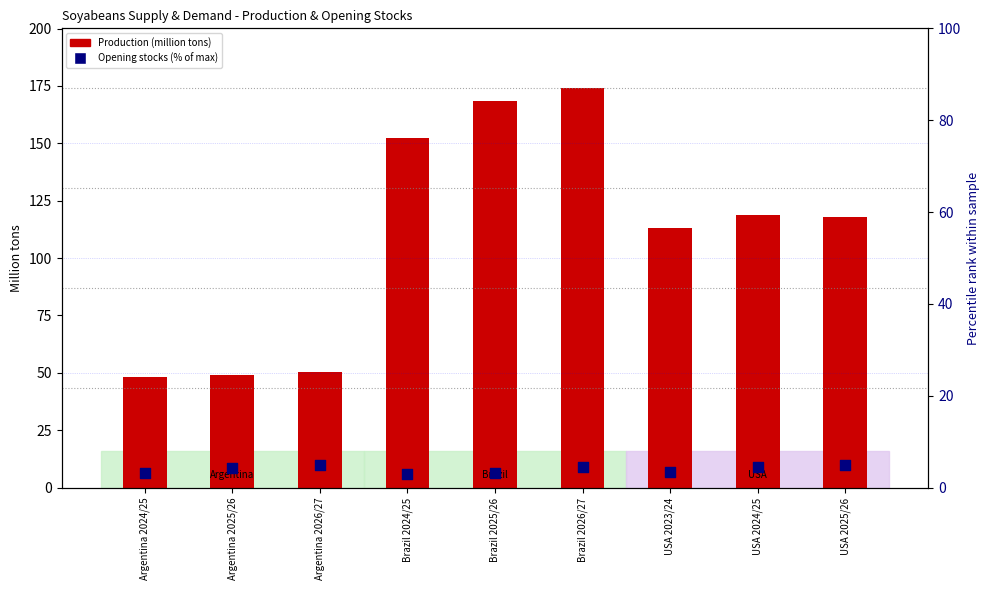

Is the value of Opening stocks (% of max) at USA 2025/26 greater than the value of Production at Argentina 2025/26?

No